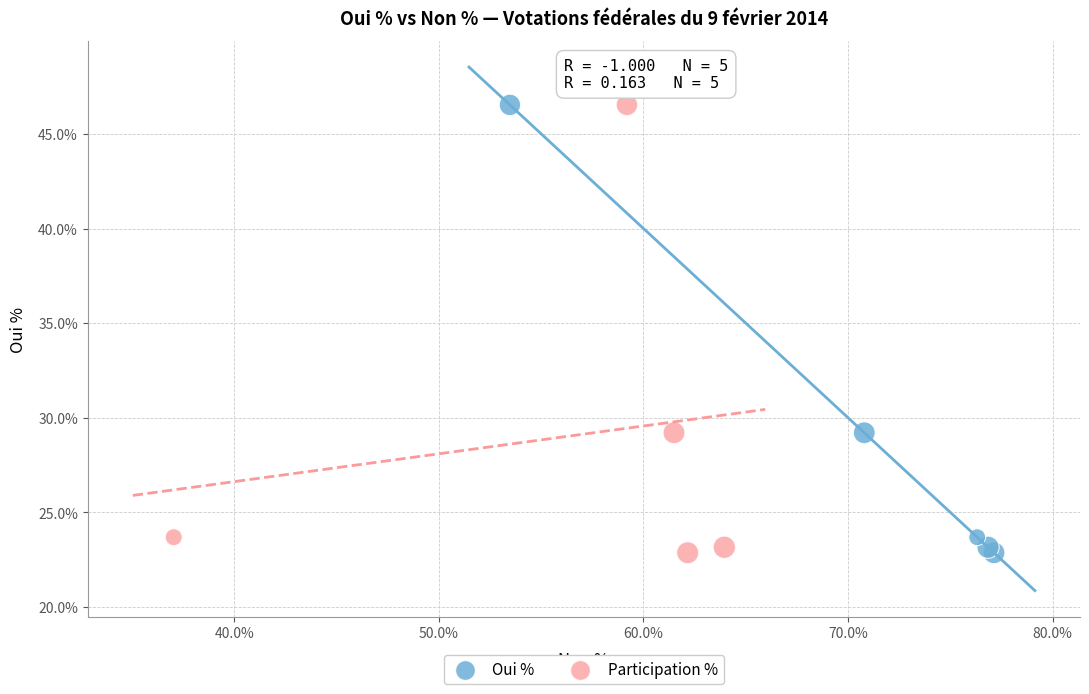

What are all the series names shown in the legend?

Oui %, Participation %